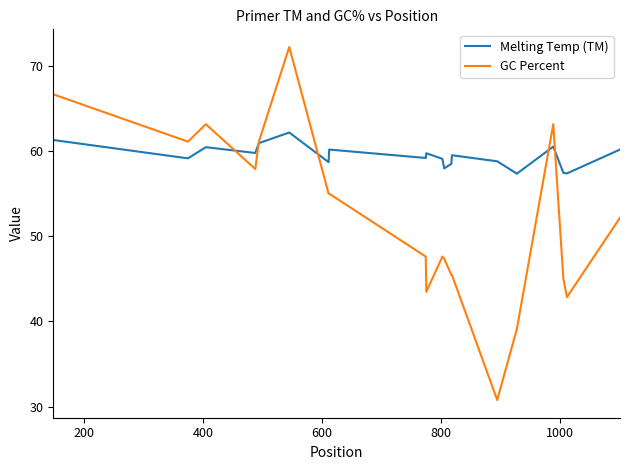

At how many categories does at least one series exceed 56?

20